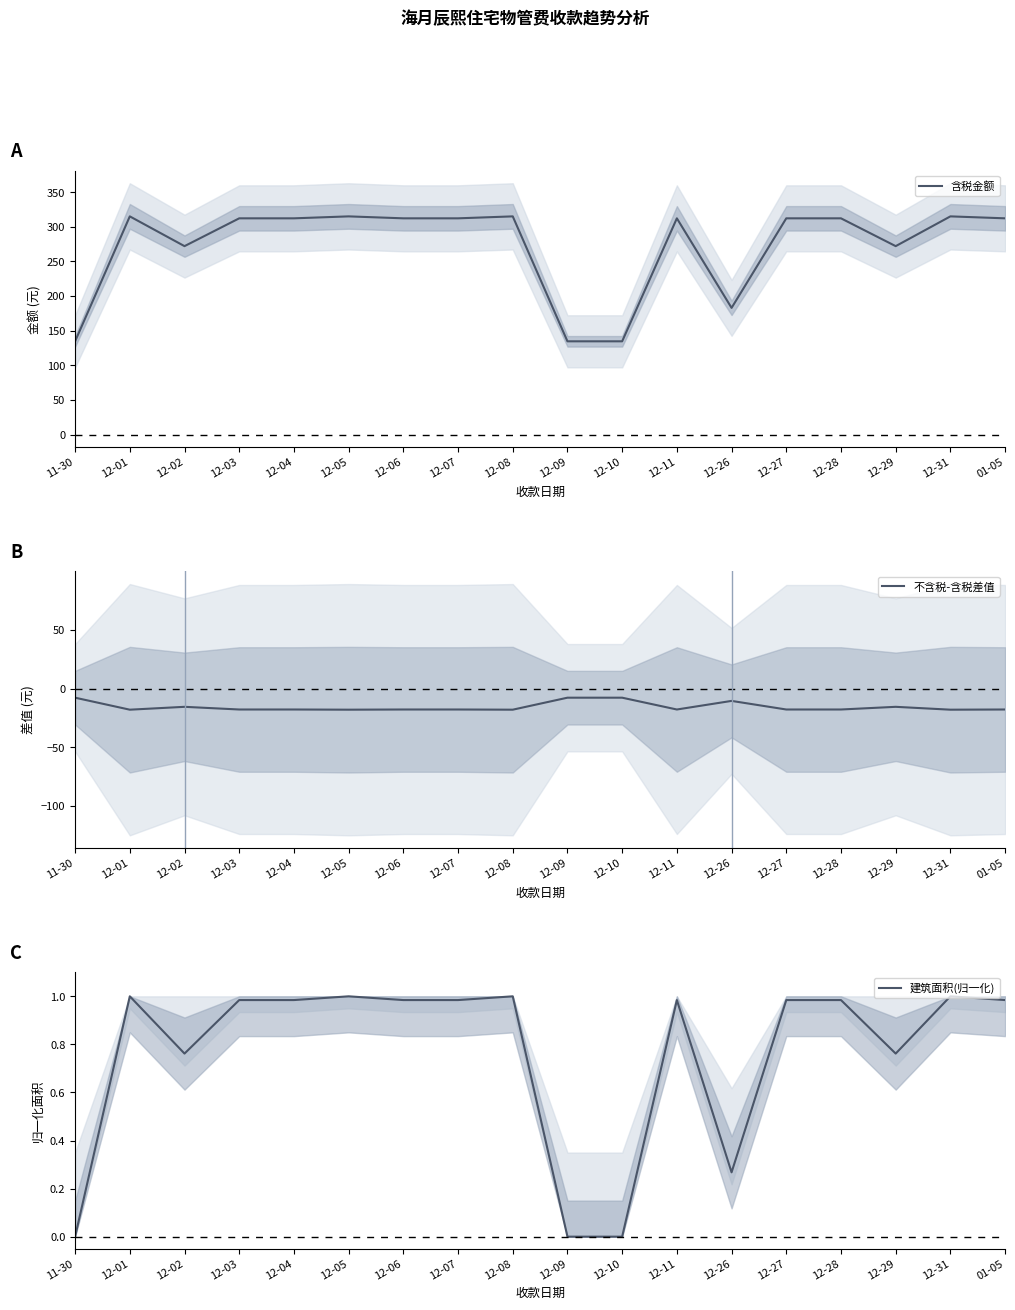

At how many categories does at least one series exceed 118?

18